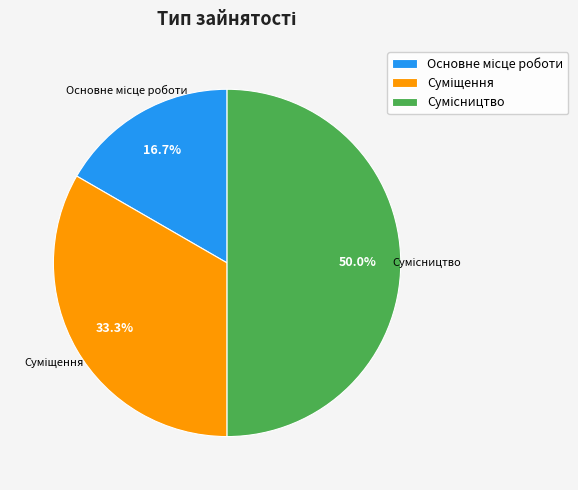

How many segments does this pie chart have?

3